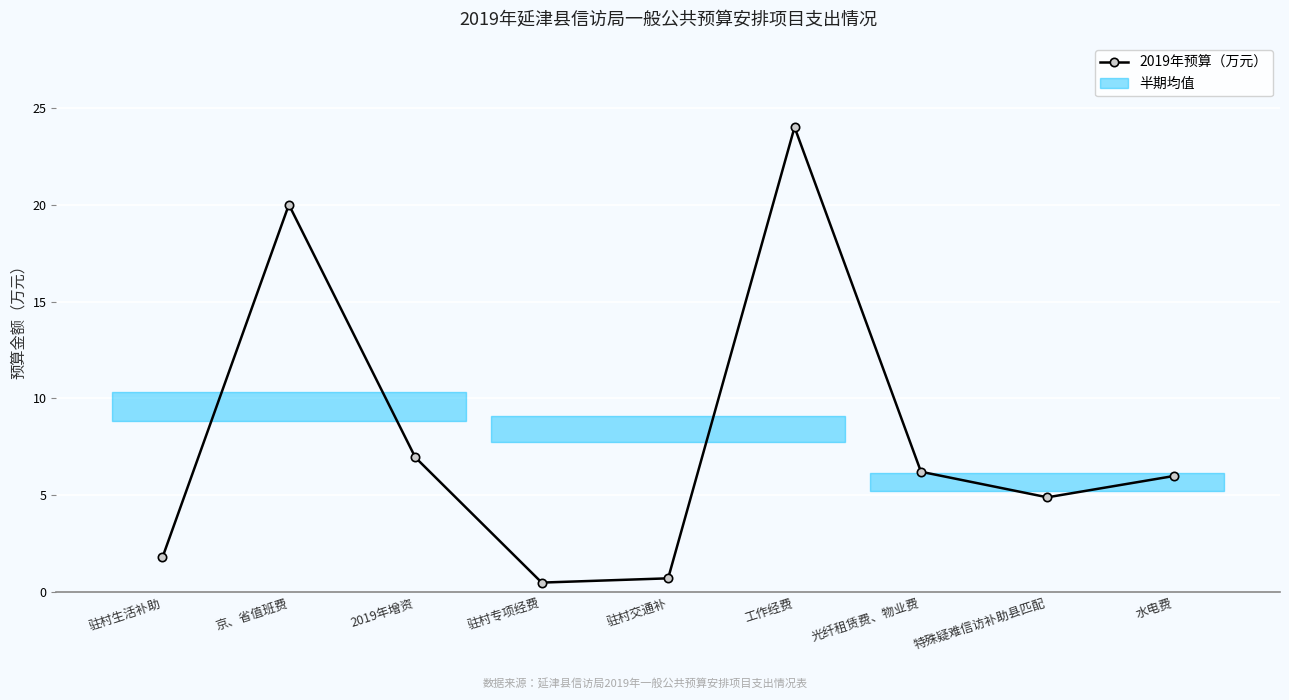

Which label corresponds to the smallest value in the chart?

驻村专项经费